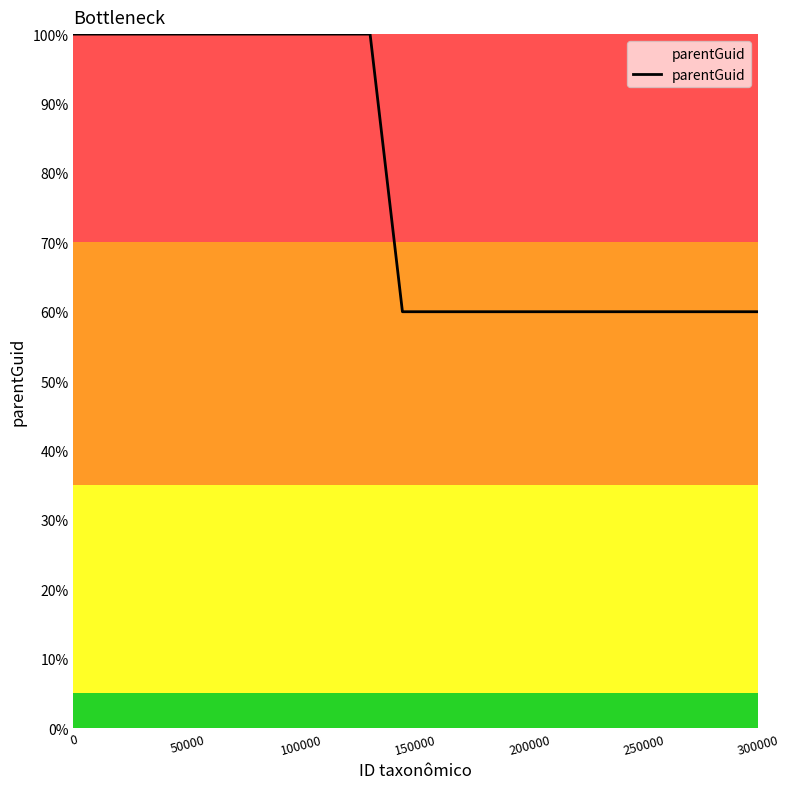

How many lines are shown in the chart?

1